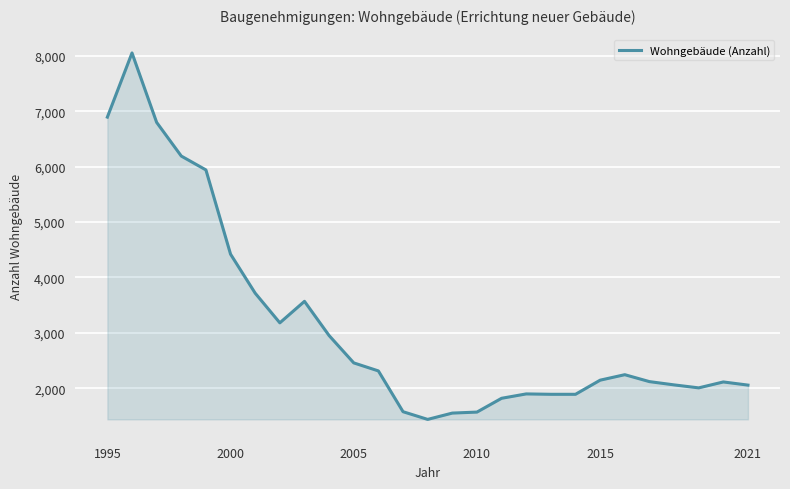

What is the difference between the maximum and minimum values?

6614